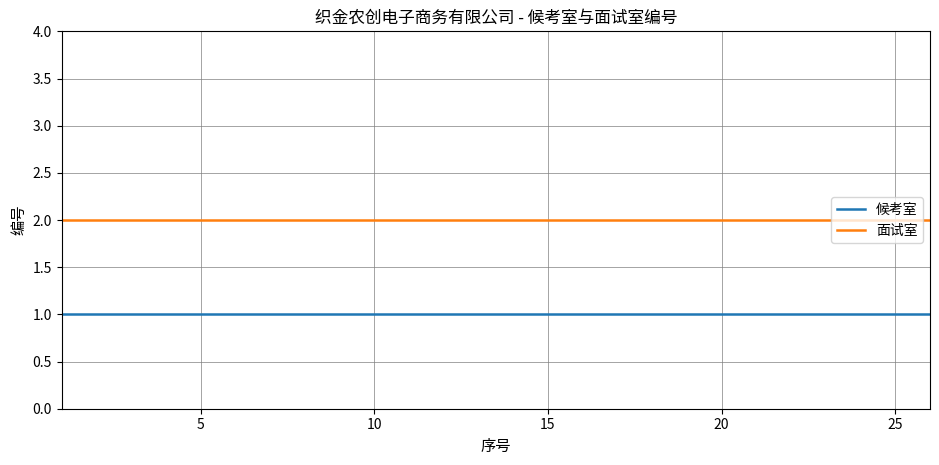

Which series has the largest total across all categories?

面试室